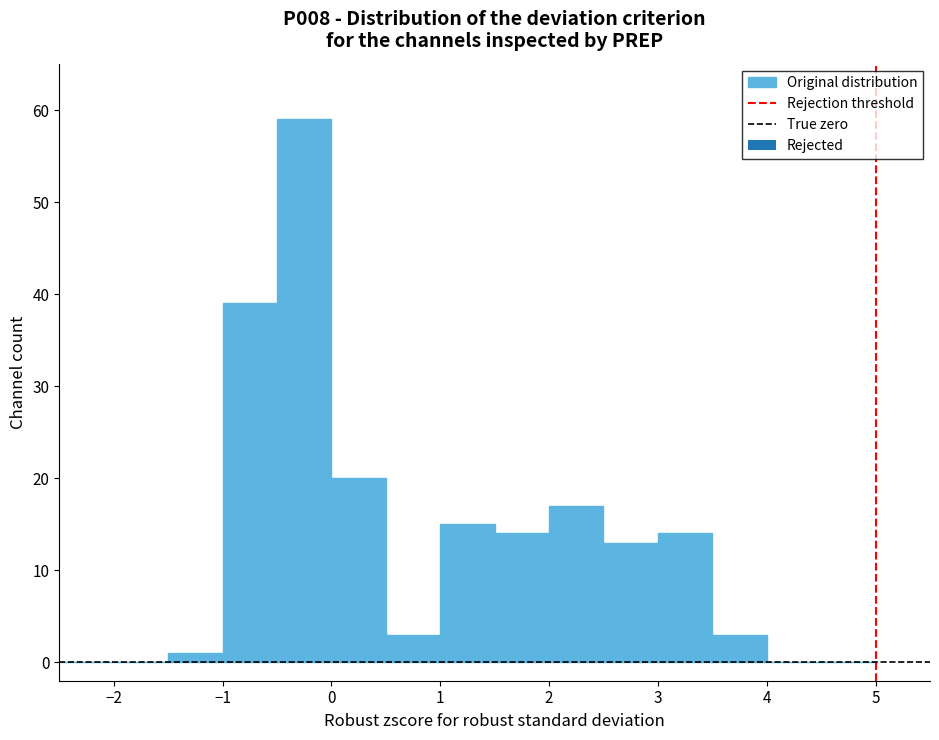

Reading left to right, transcribe this chart: for each bar, give the range it covers on the x-axis and its height. The values are not printed on the chart, so give them approximately, as read against the axis.

-2.5 to -2.0: 0
-2.0 to -1.5: 0
-1.5 to -1.0: 1
-1.0 to -0.5: 39
-0.5 to 0.0: 59
0.0 to 0.5: 20
0.5 to 1.0: 3
1.0 to 1.5: 15
1.5 to 2.0: 14
2.0 to 2.5: 17
2.5 to 3.0: 13
3.0 to 3.5: 14
3.5 to 4.0: 3
4.0 to 4.5: 0
4.5 to 5.0: 0